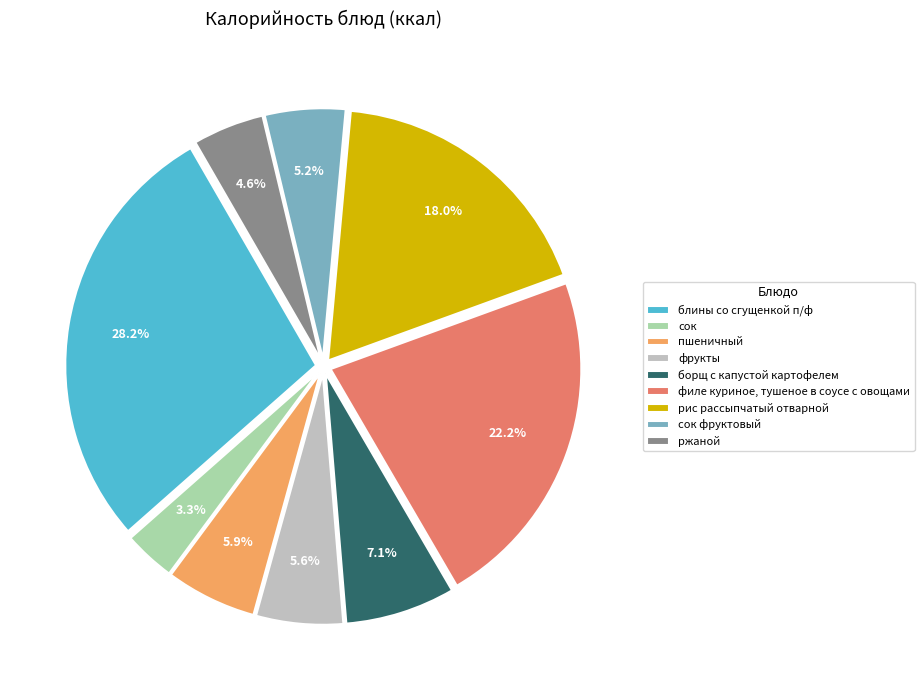

Does сок represent more than half of the total?

No